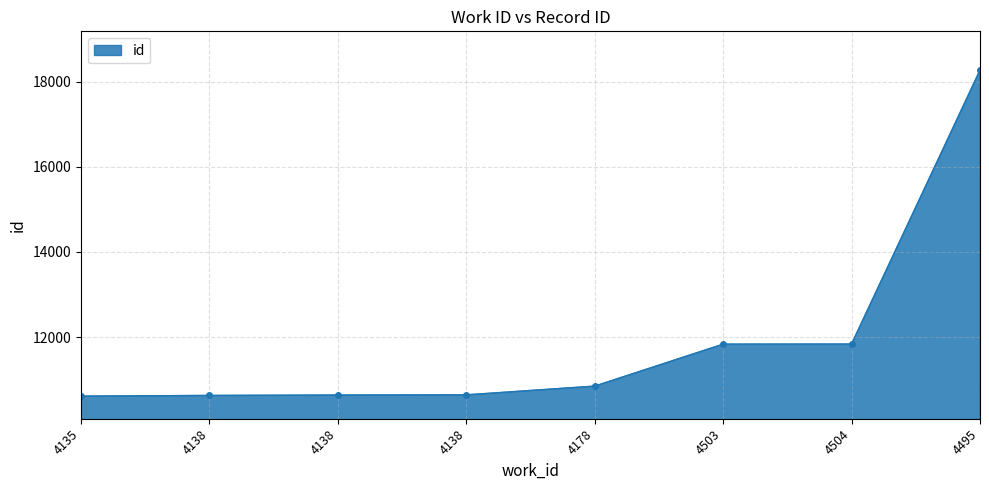

How many data points are less than 10846?

4